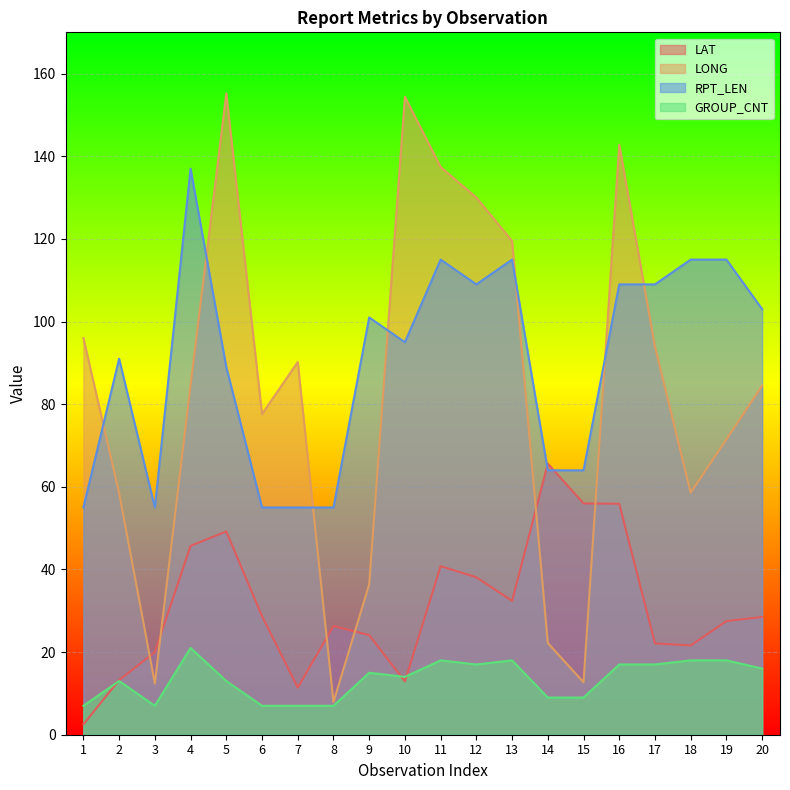

How many interior local peaks does the RPT_LEN series have?

5